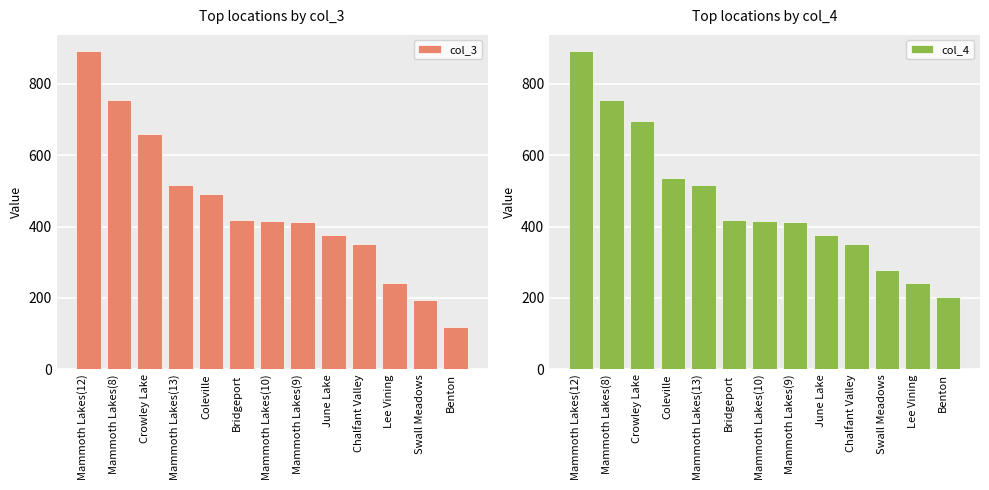

What is the sum of all col_3 values?

5839